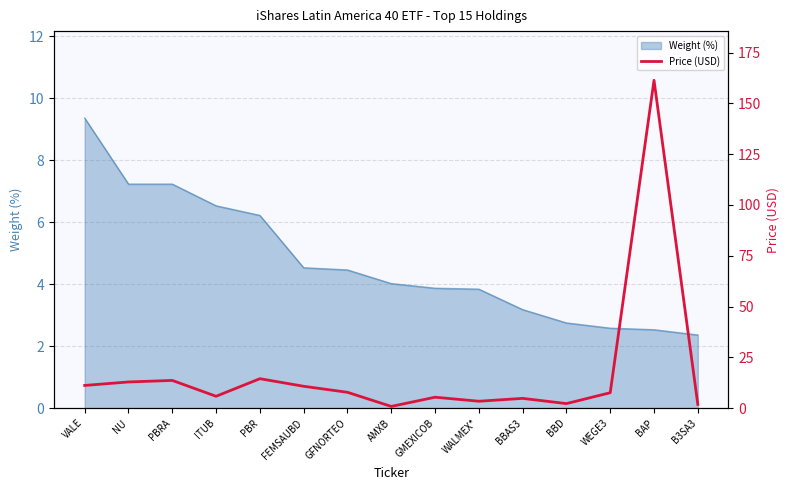

Where is the first local minimum?

ITUB